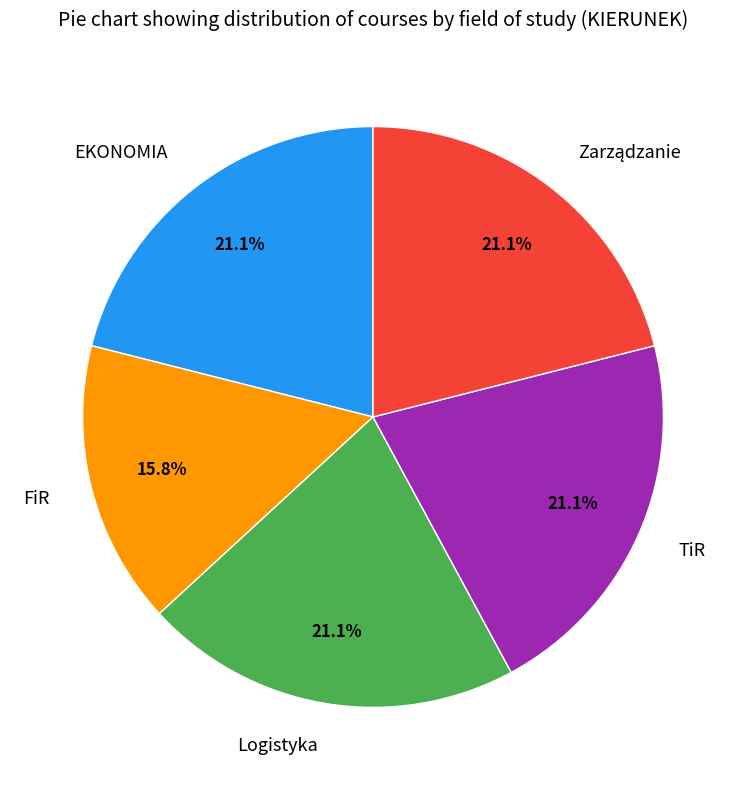

What percentage is the TiR slice, to the nearest percent?

21%